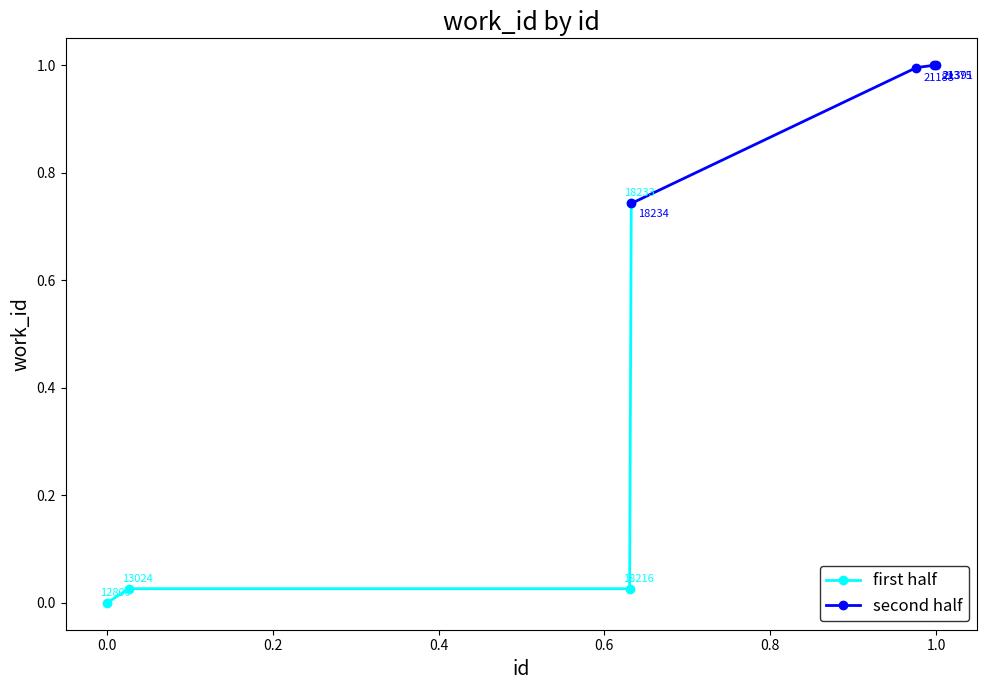

True or false: first half has more than 2 points higher than both neighbors.

False